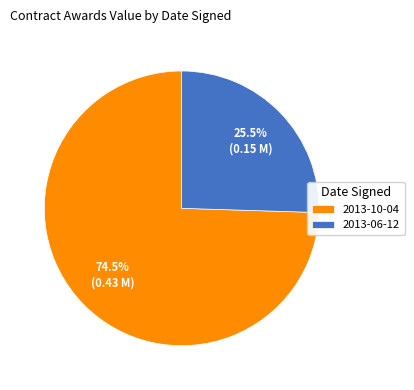

Which category has the smallest portion of the pie?

2013-06-12